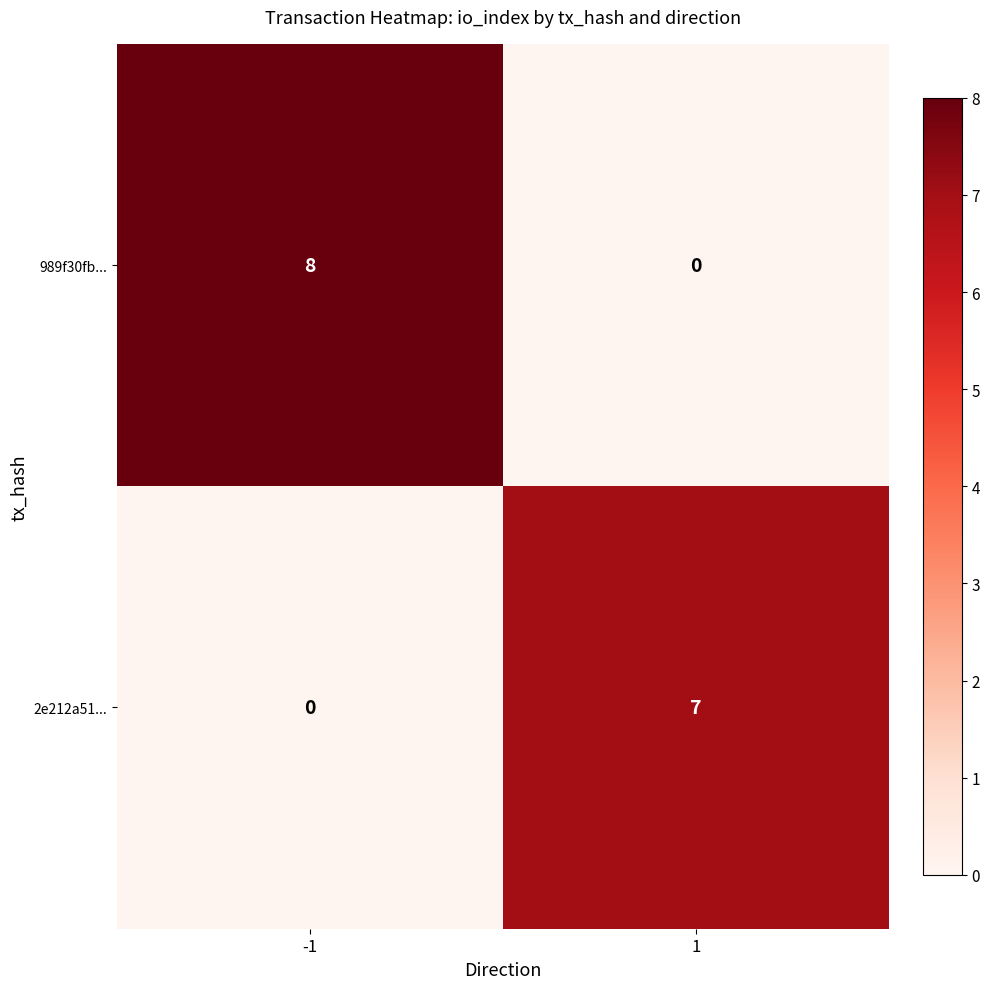

Is it true that 989f30fb... equals 0 at 1?

True